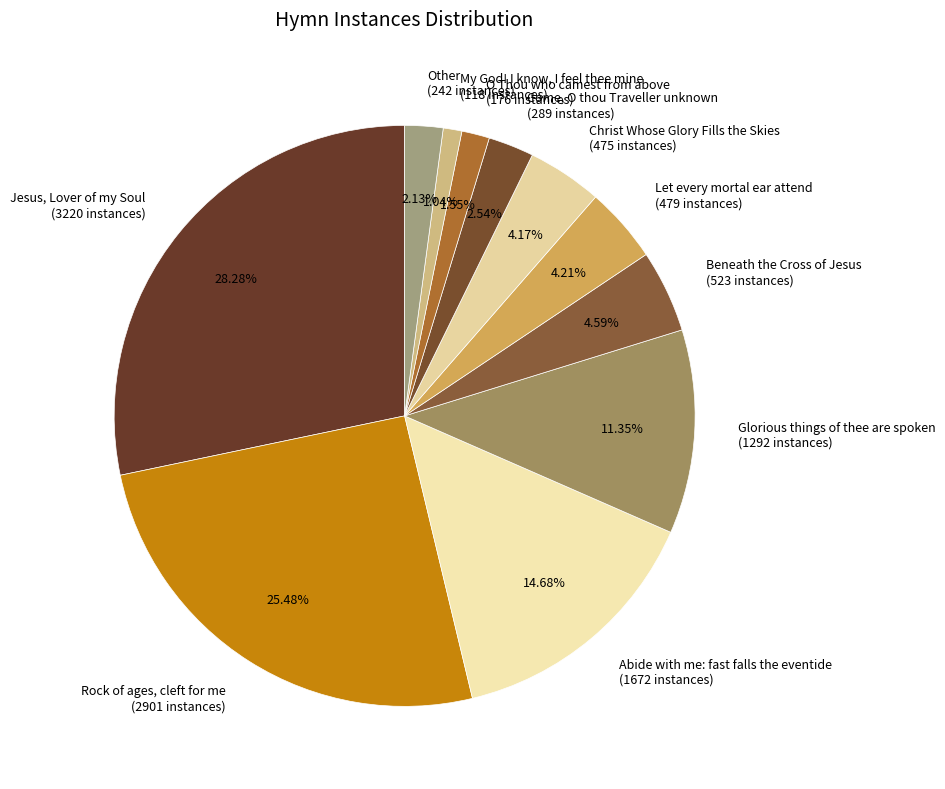

Between Let every mortal ear attend (479 instances) and Come, O thou Traveller unknown (289 instances), which is larger?

Let every mortal ear attend (479 instances)